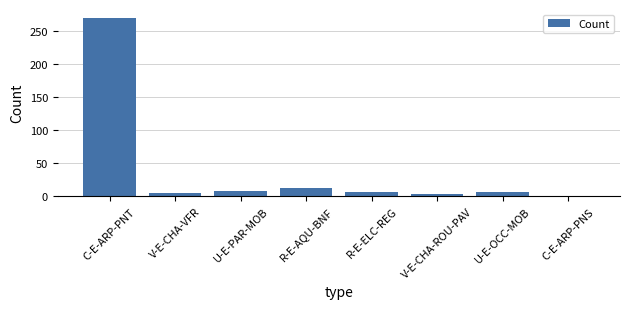

What value does the data have at U-E-PAR-MOB?

8